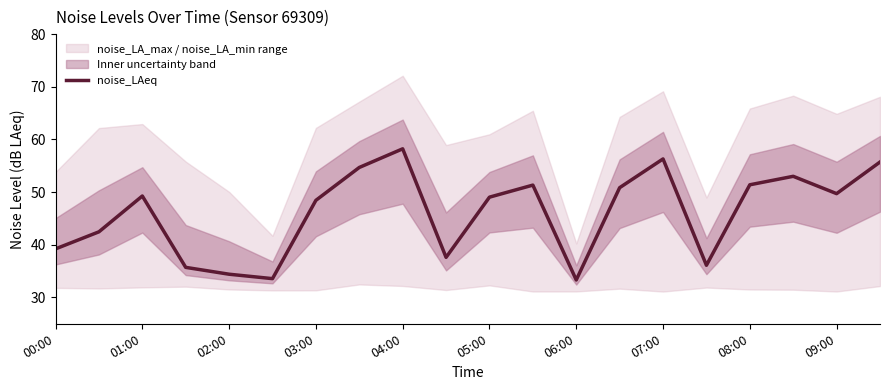

True or false: noise_LAeq has a value of 49.7 at 09:00.

True